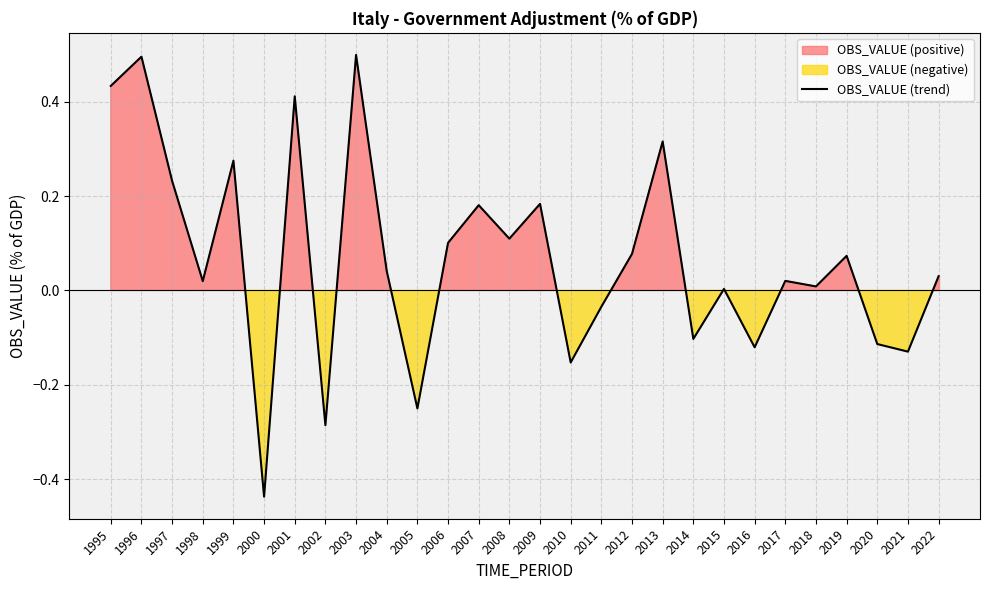

Between 2015 and 2007, which is larger?

2007